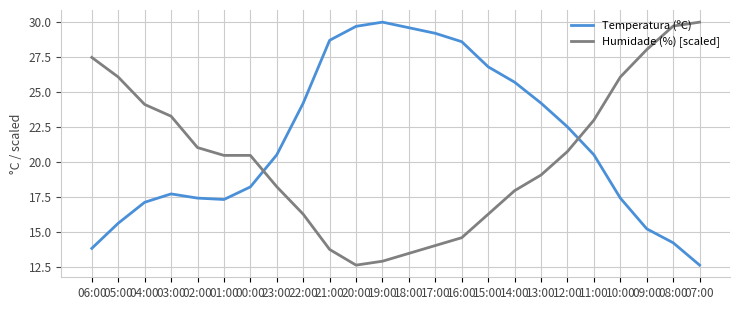

Rank the series at 05:00 from lowest to highest value.

Temperatura (ºC), Humidade (%) [scaled]